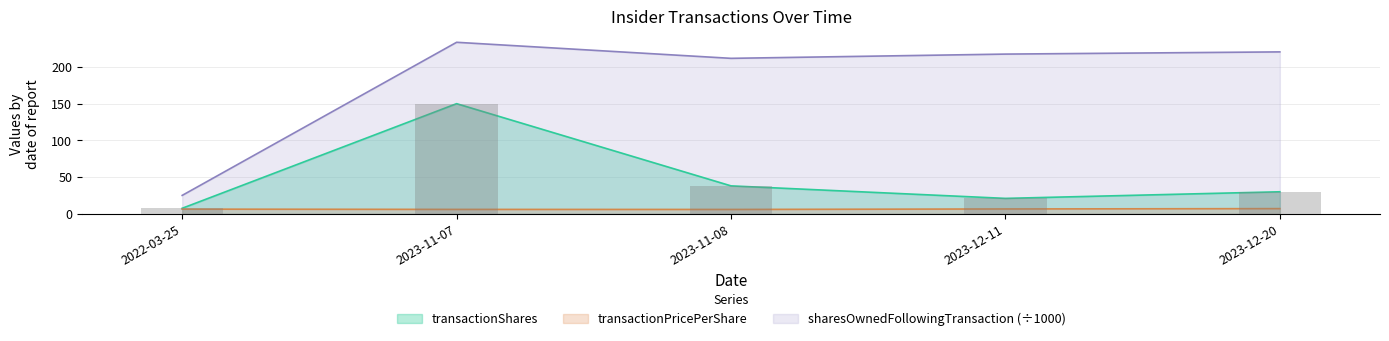

What is the label of the 3rd bar from the right?

2023-11-08